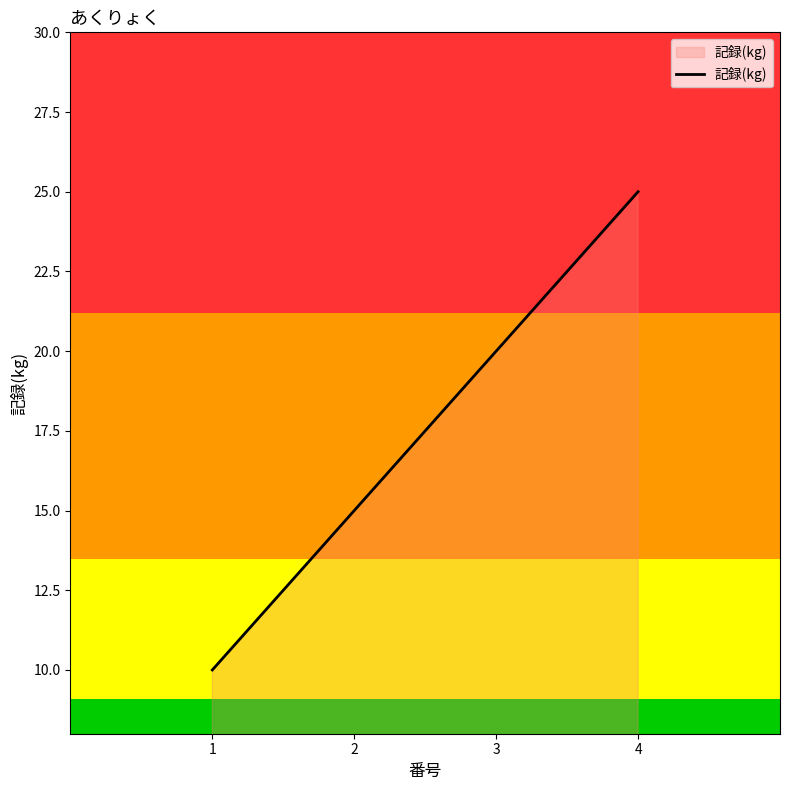

Reading left to right, transcribe all the data shown in this chart.

10	15	20	25